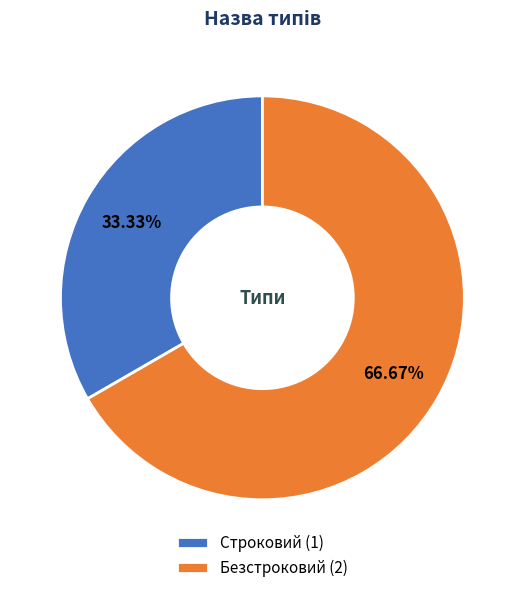

To the nearest percent, what portion does Строковий represent?

33%